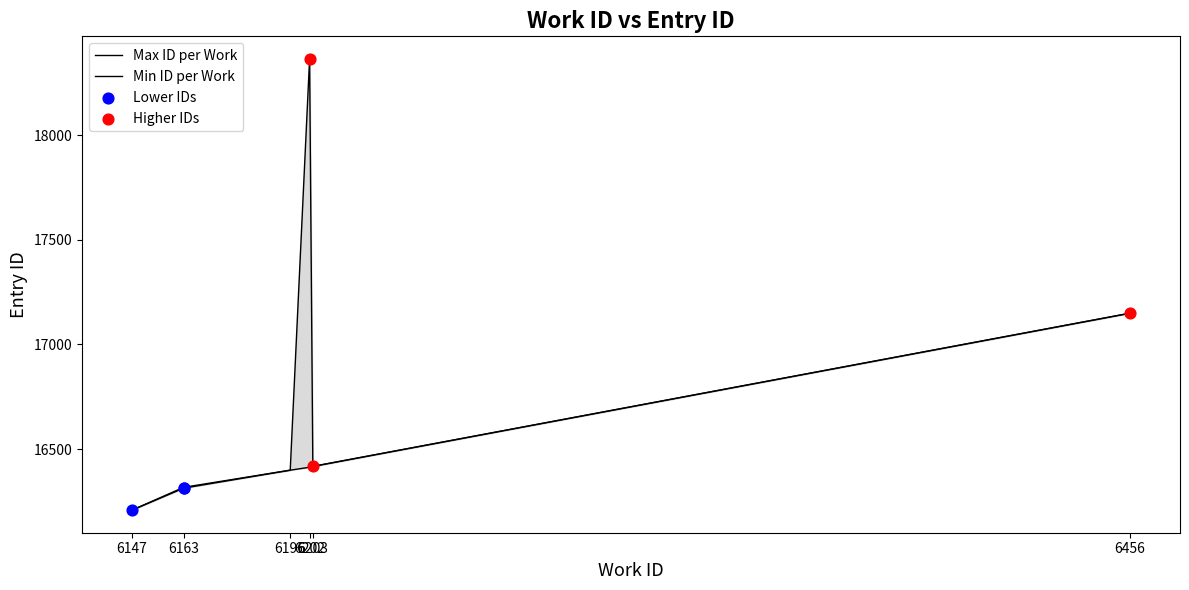

Which has a higher value, 6196 or 6147?

6196